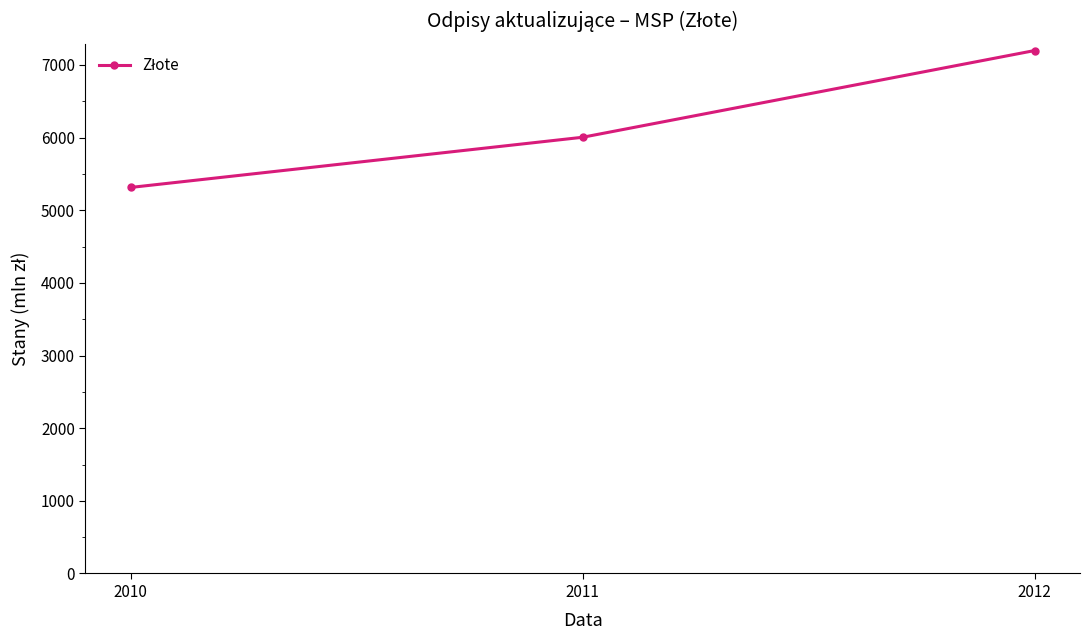

What is the value of the 1st point from the left?

5314